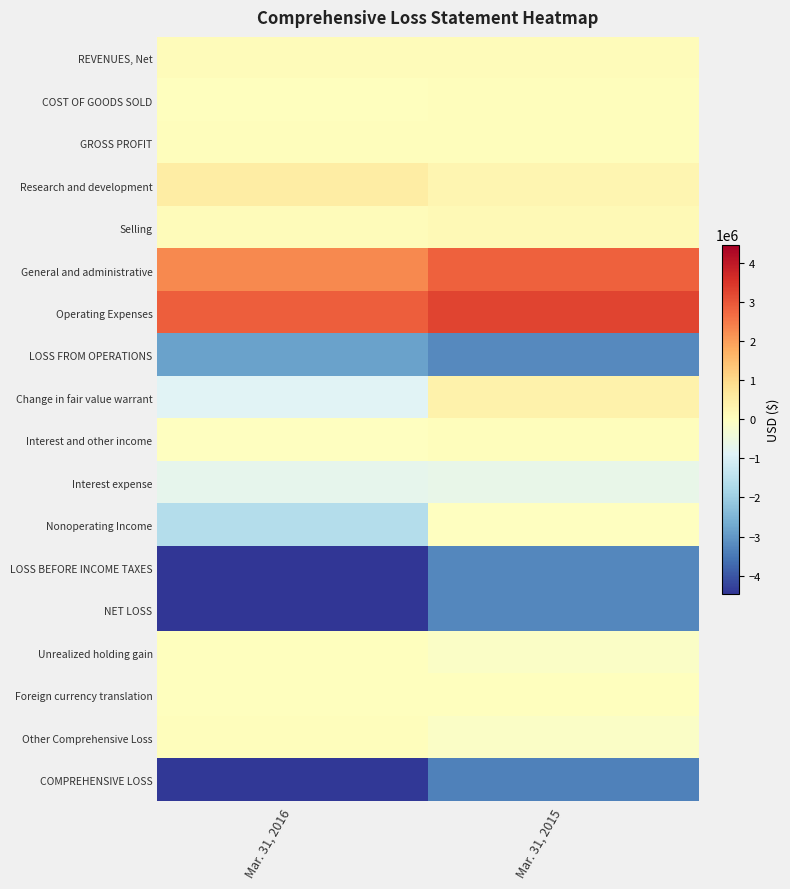

Which series has the largest total across all categories?

Operating Expenses